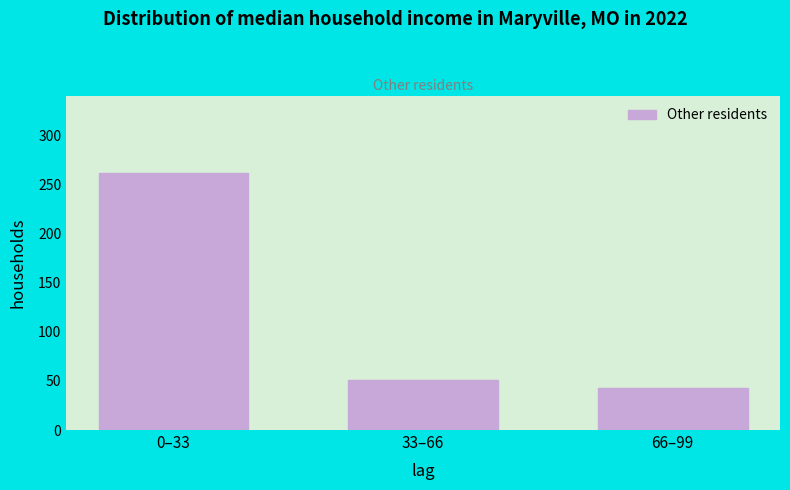

Reading left to right, transcribe all the data shown in this chart.

0–33=262.0	33–66=51.2	66–99=42.8